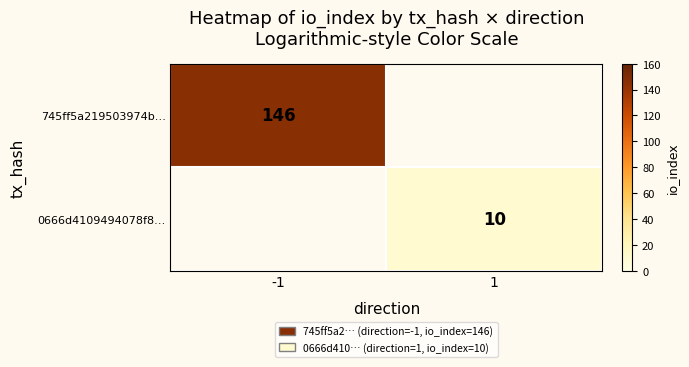

Is the value of 745ff5a219503974b… at -1 greater than the value of 0666d4109494078f8… at 1?

Yes